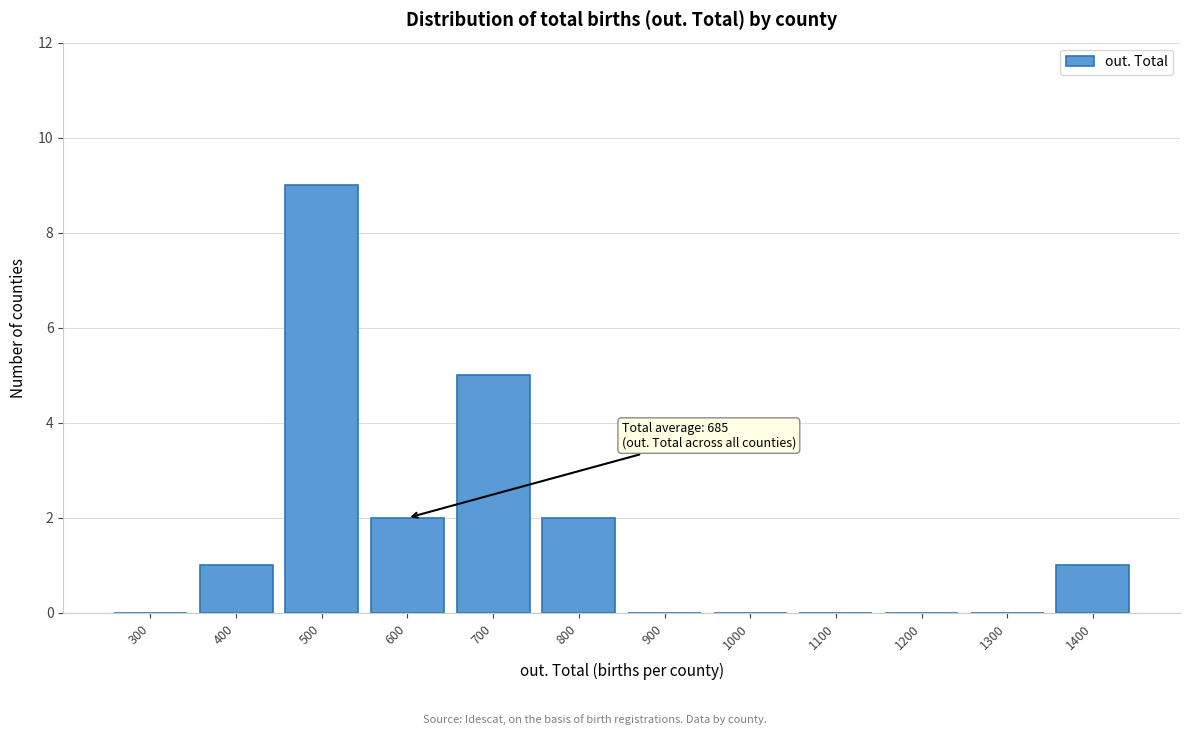

Reading left to right, what are all the values shown in this chart?

300=0	400=1	500=9	600=2	700=5	800=2	900=0	1000=0	1100=0	1200=0	1300=0	1400=1